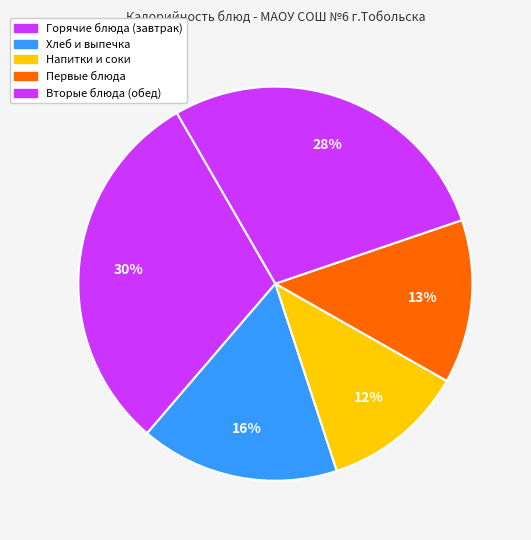

How many slices are in this pie chart?

5